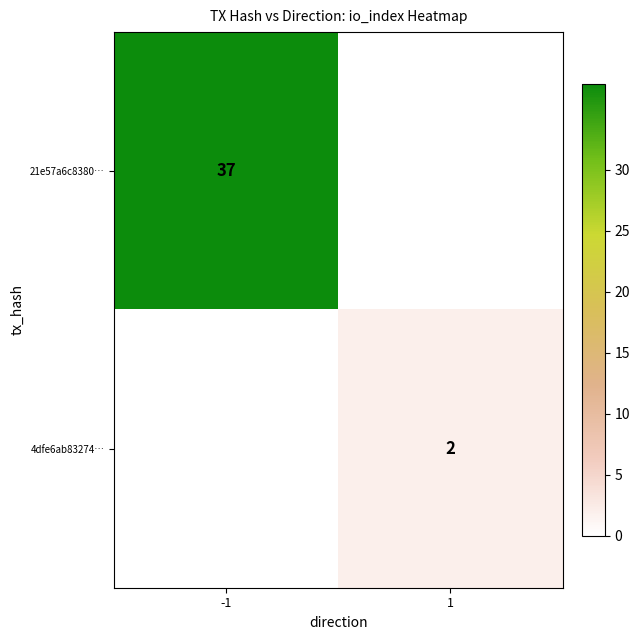

Between 1 and -1, which is larger?

-1